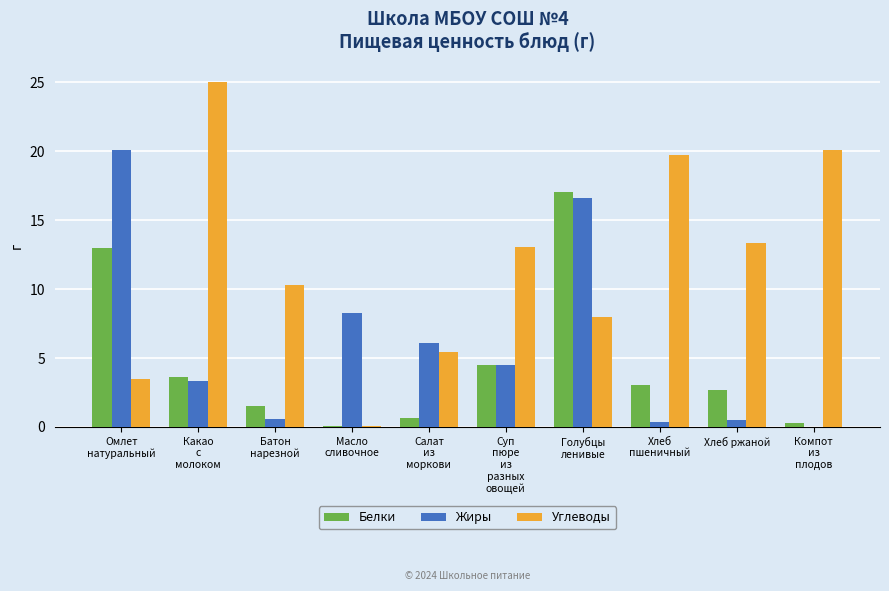

The value of Белки at Хлеб ржаной is 1.3. True or false?

False